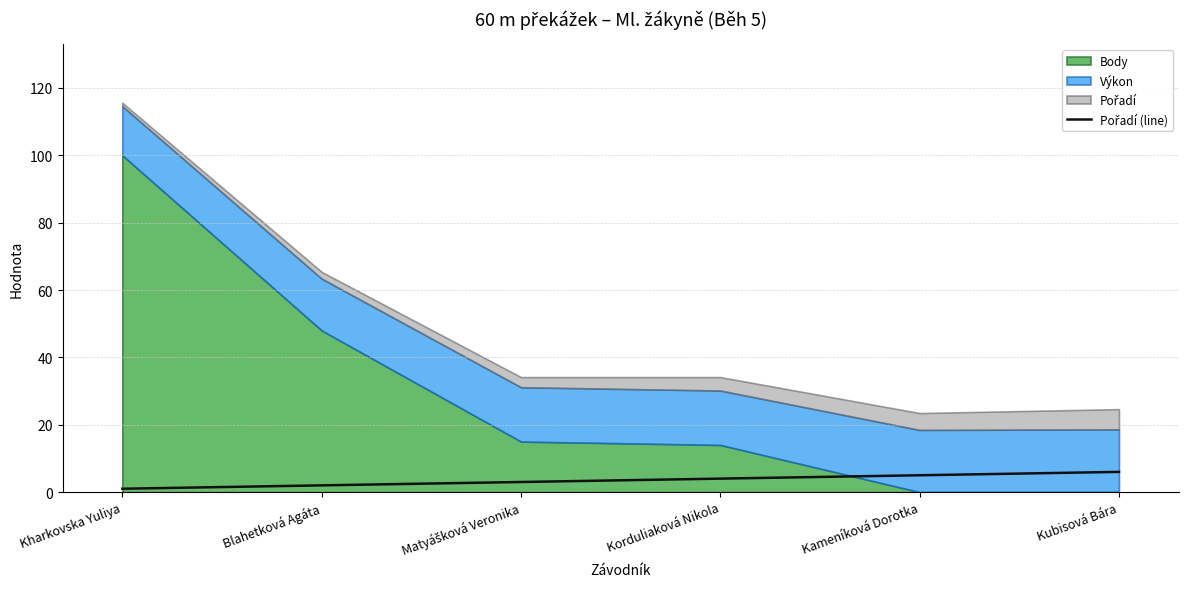

What is the value of the 4th point from the left?

4